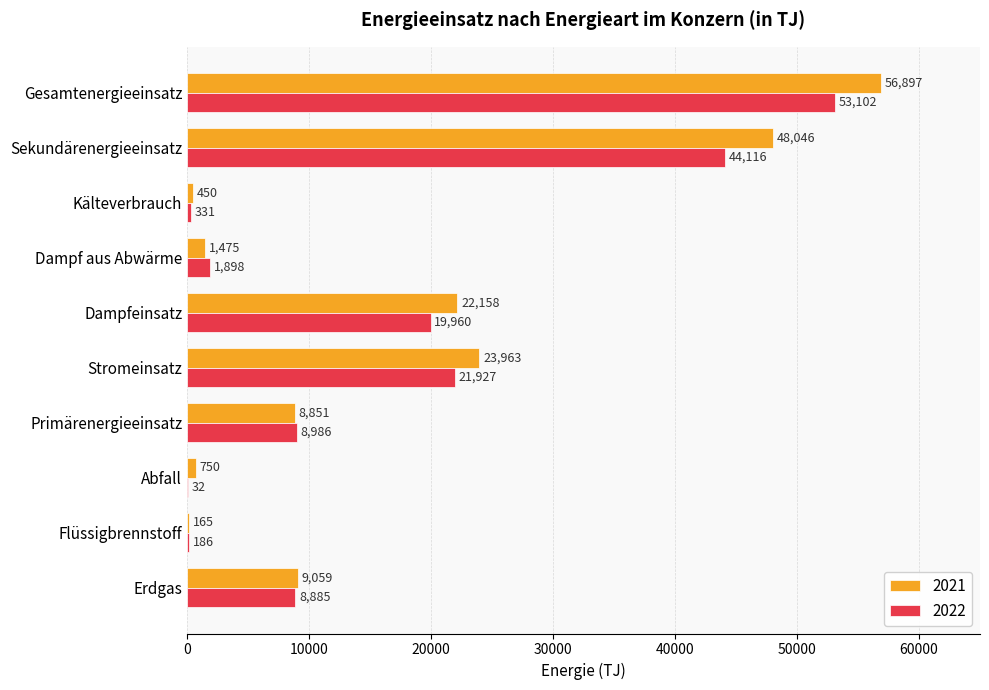

Which series changed the most between Abfall and Gesamtenergieeinsatz?

2021